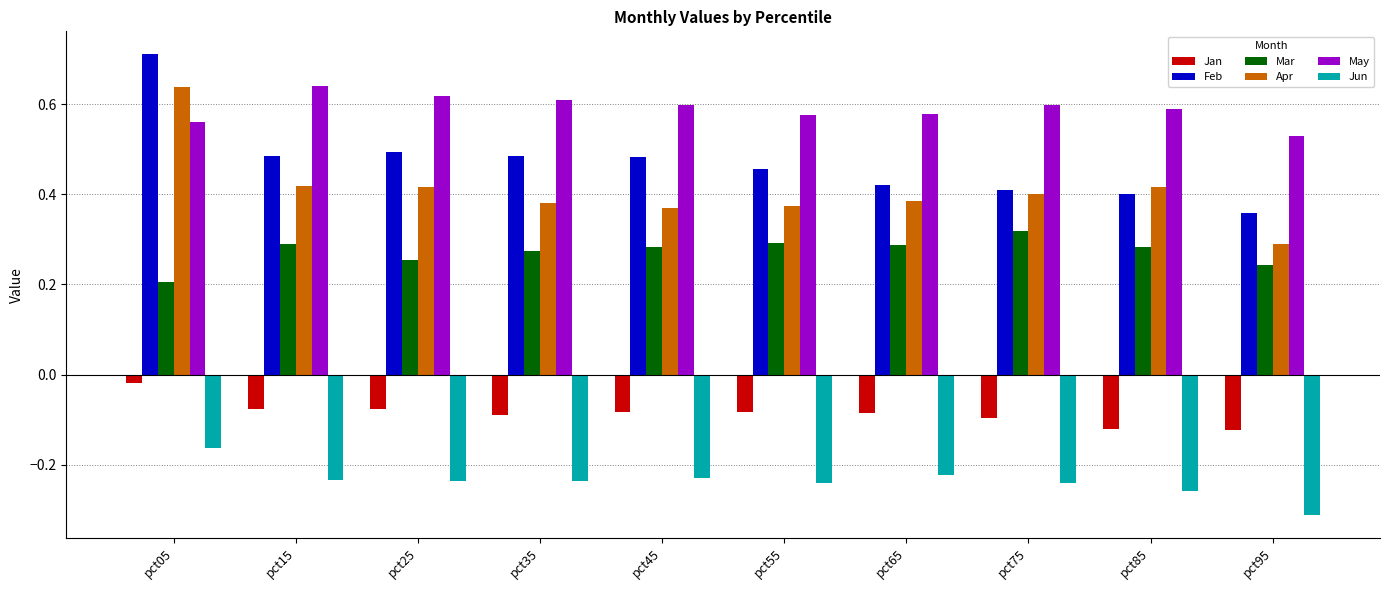

Is it true that Mar equals 0.5 at pct85?

False